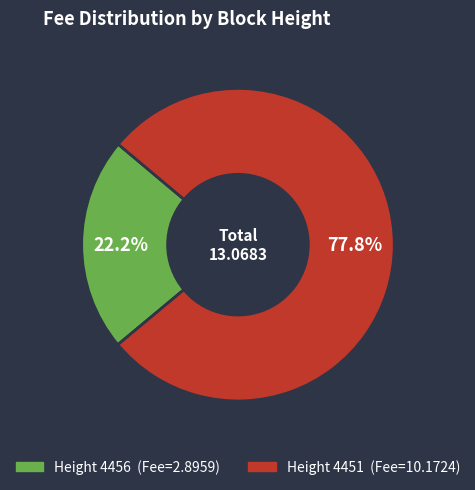

How many segments does this pie chart have?

2